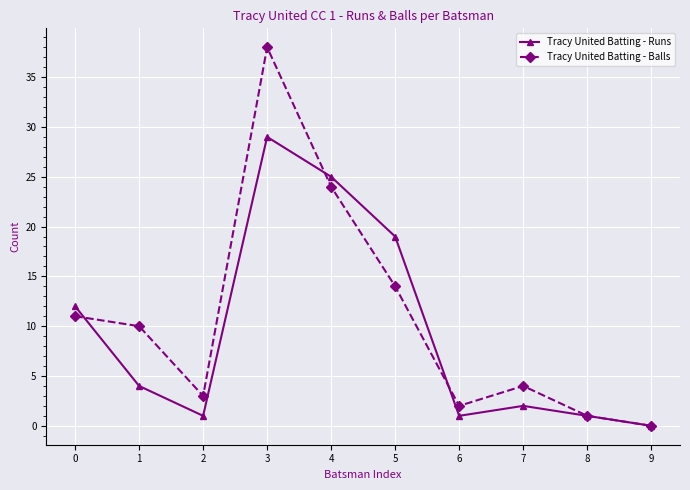

At which category is the sum across all series the highest?

3